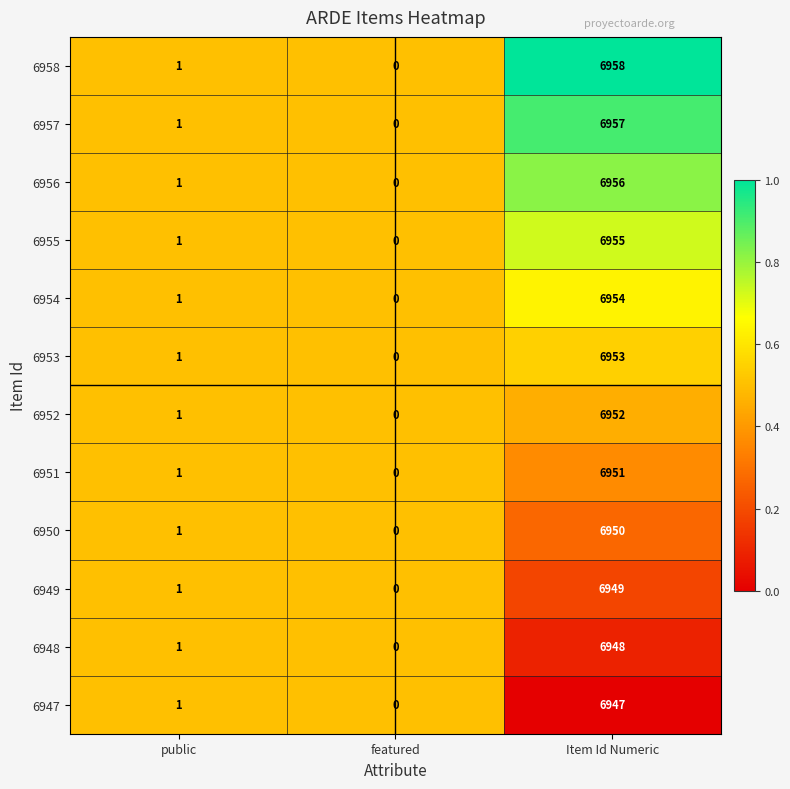

The 6947 series shows 6947 at Item Id Numeric. True or false?

True